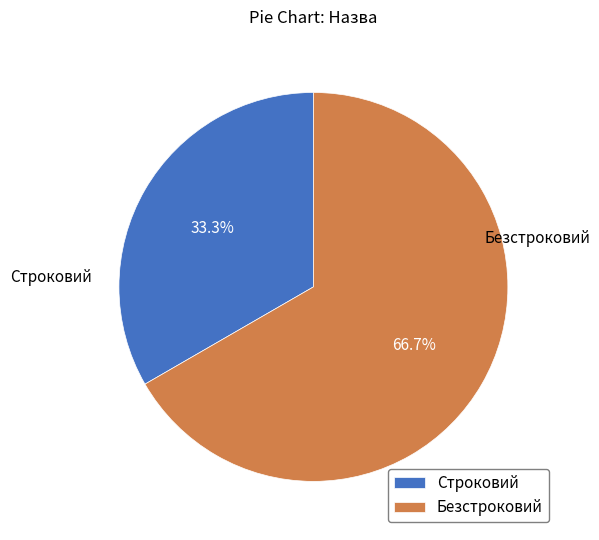

Does Строковий represent more than half of the total?

No